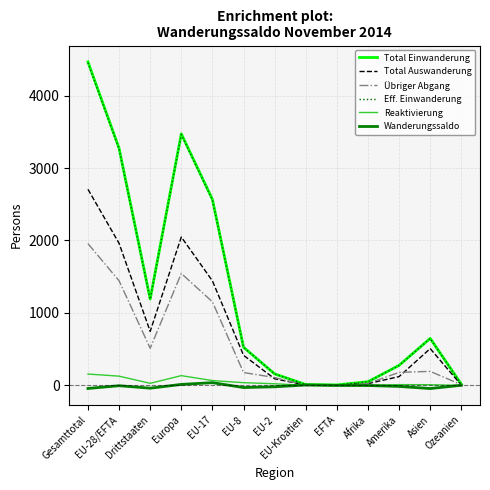

Which series has the widest spread of values?

Total Einwanderung